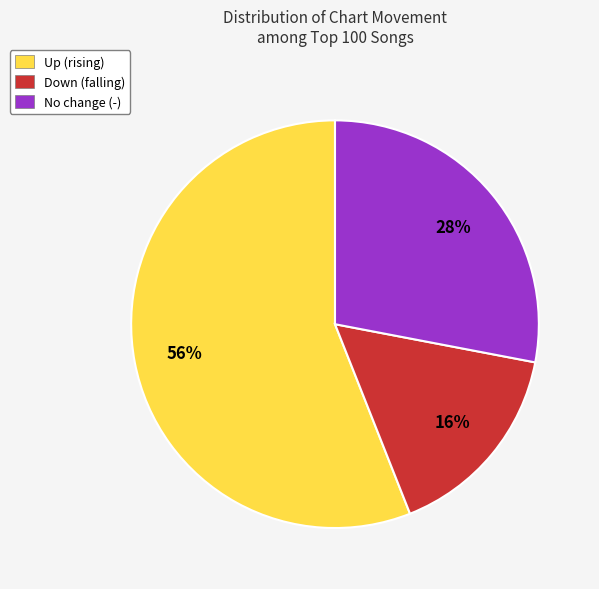

What percentage is the Down (falling) slice, to the nearest percent?

16%